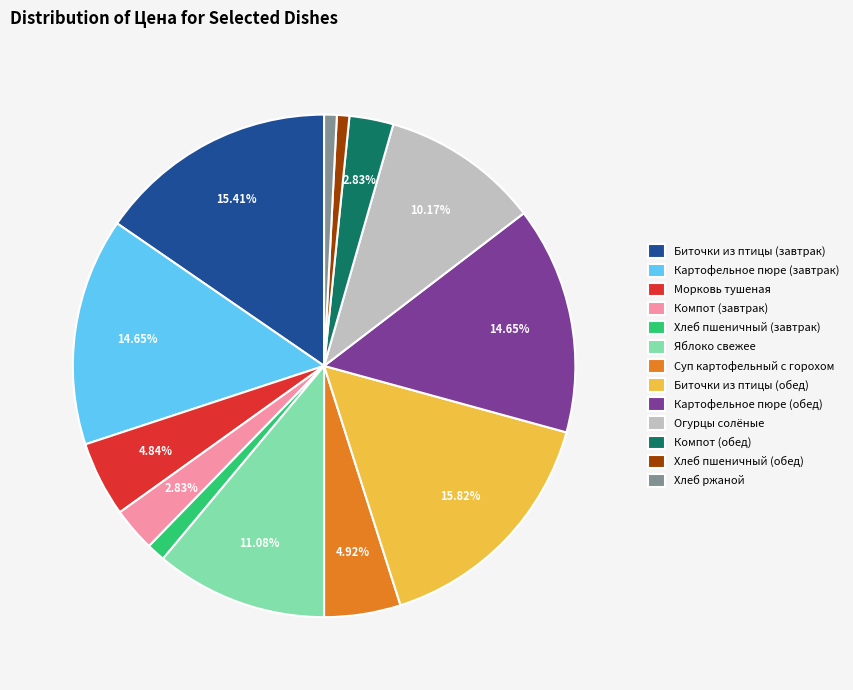

To the nearest percent, what is the difference between the largest and smallest slice percentages?

15%